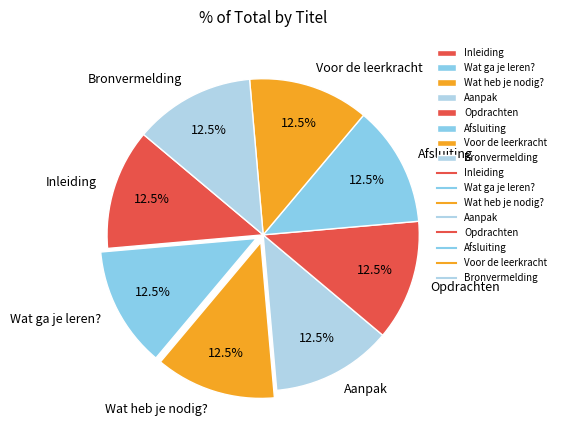

Combined, do Afsluiting and Wat ga je leren? account for over 50%?

No